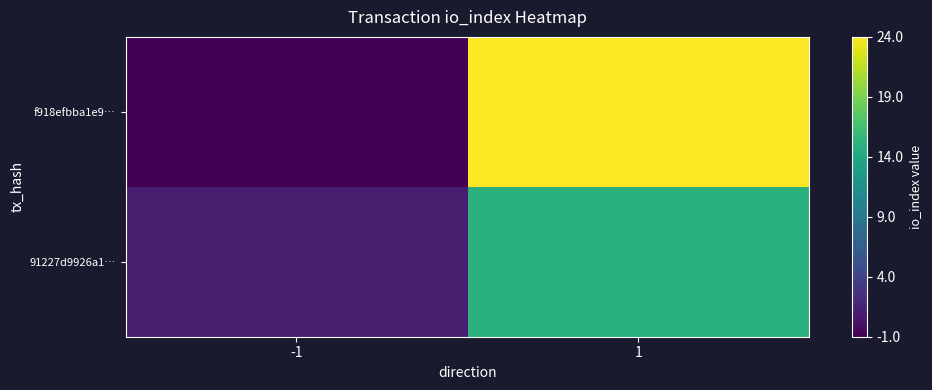

Which series has the largest total across all categories?

f918efbba1e9…